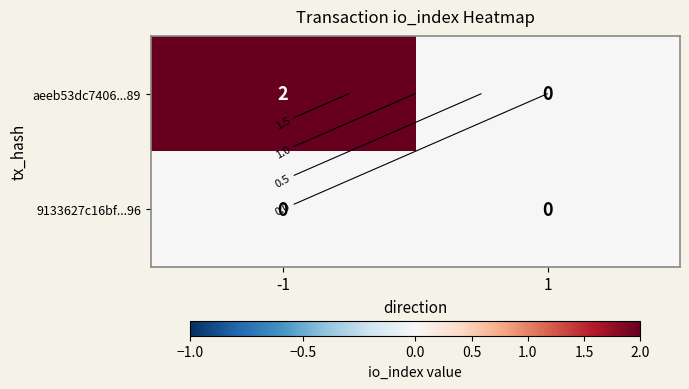

Rank the categories by aeeb53dc7406...89 value from highest to lowest.

-1, 1